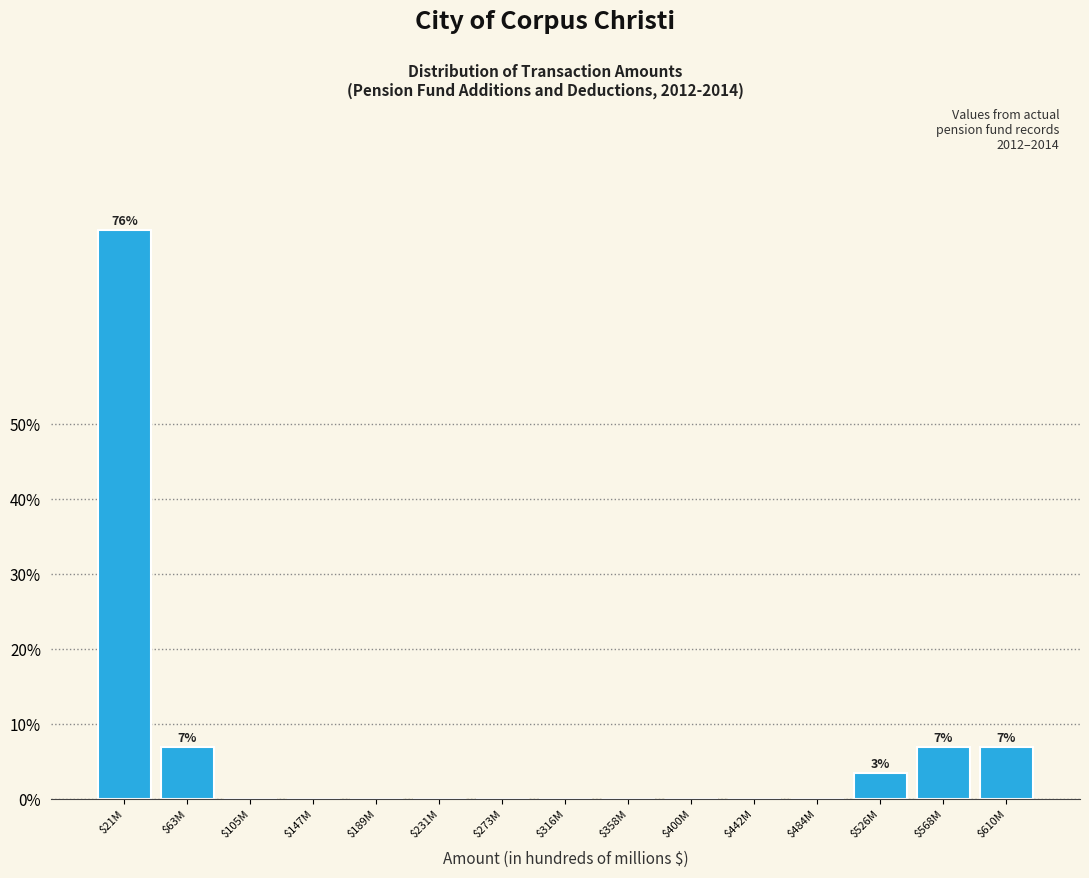

The chart shows a value of 0.0 at $189M. True or false?

True